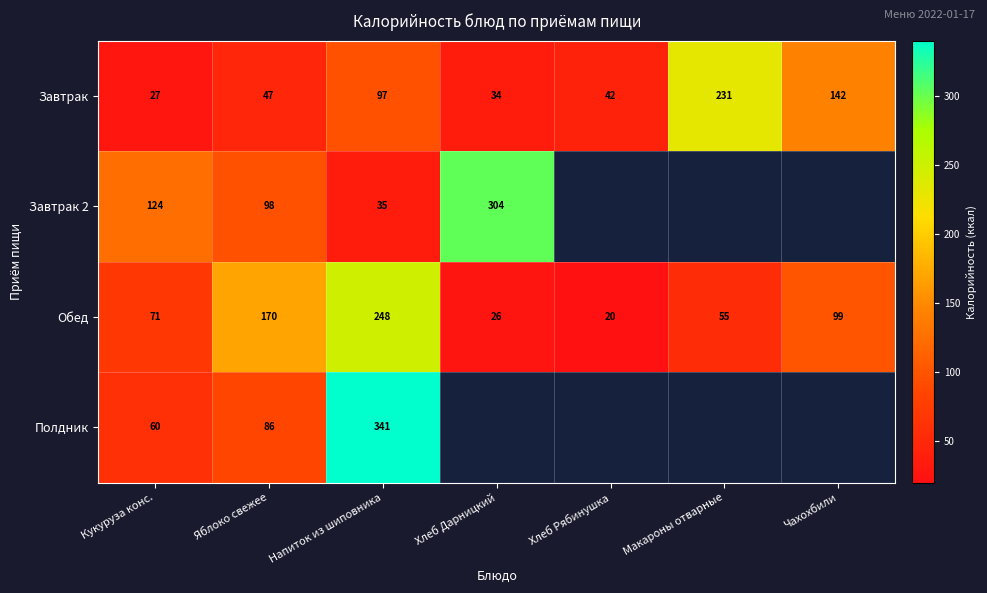

The value of Обед at Хлеб Рябинушка is 20.0. True or false?

True